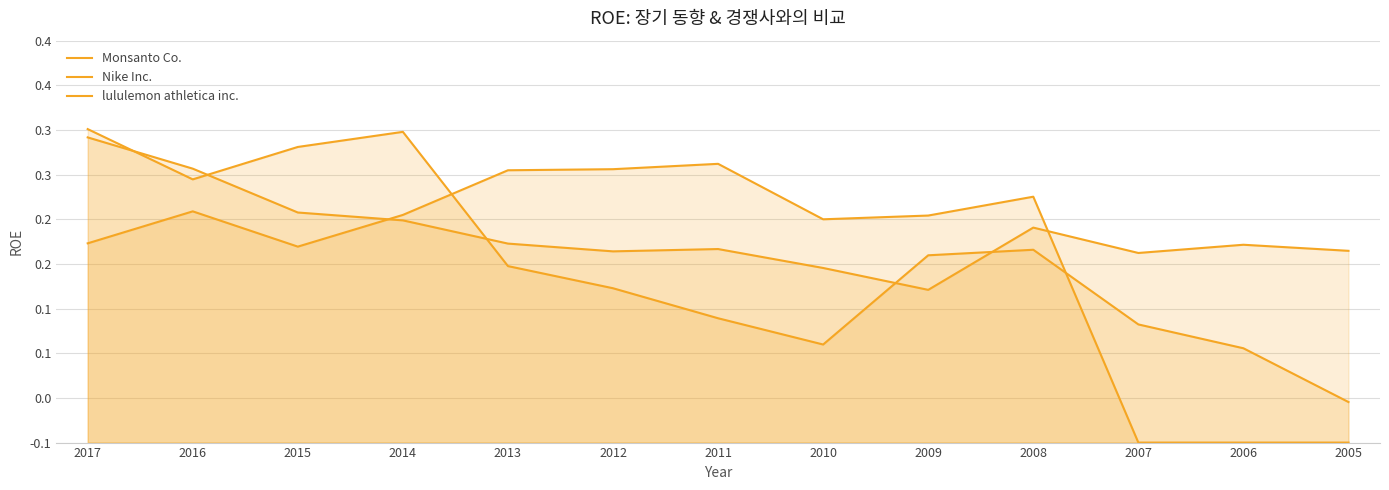

What is the average value of the Nike Inc. series?

0.2